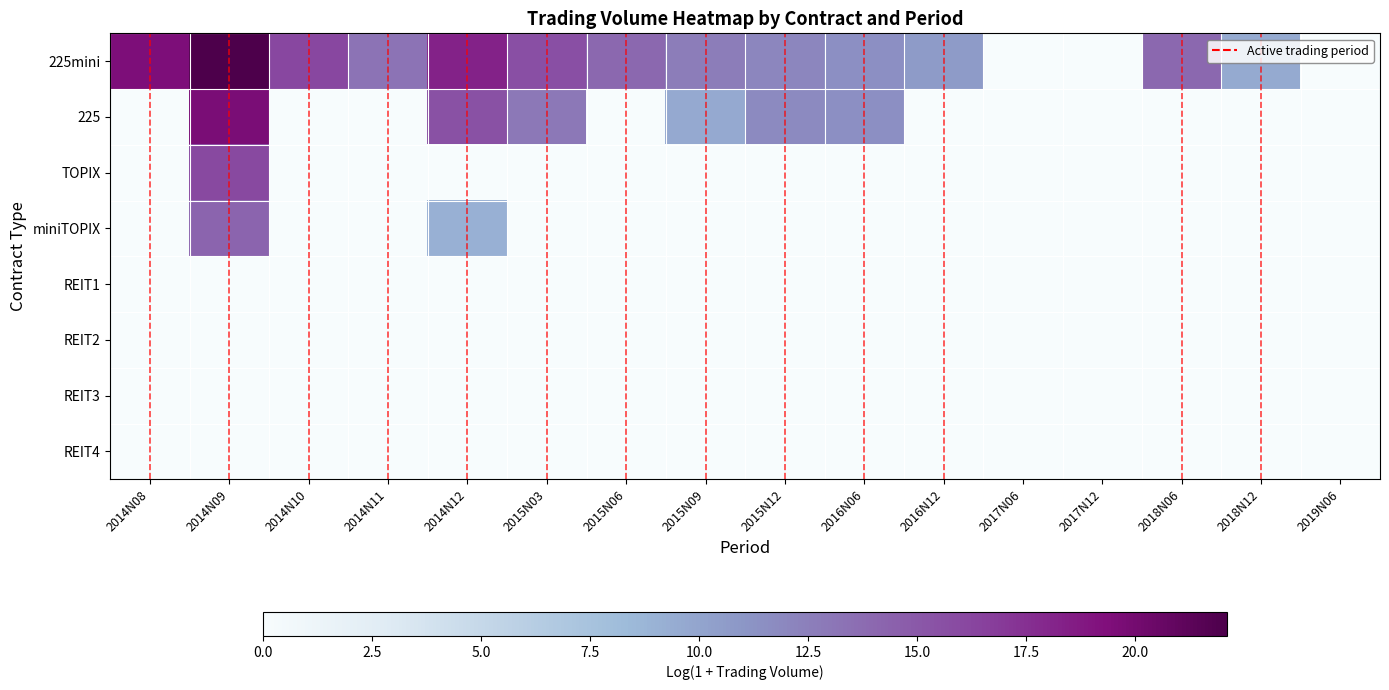

Rank the series at 2018N06 from highest to lowest value.

225mini, 225, TOPIX, miniTOPIX, REIT1, REIT2, REIT3, REIT4